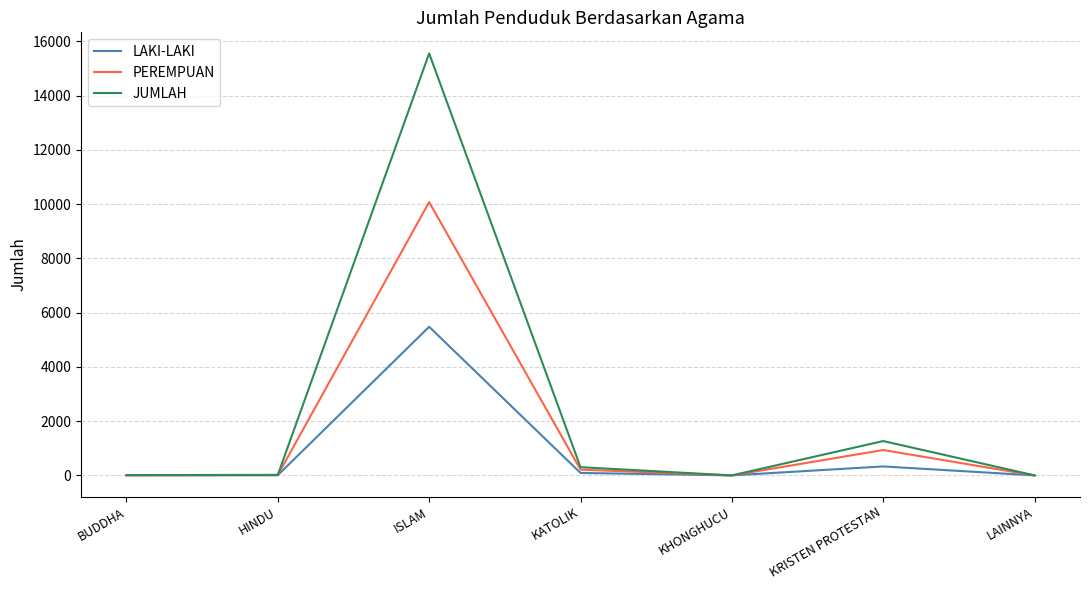

At which category is the sum across all series the highest?

ISLAM